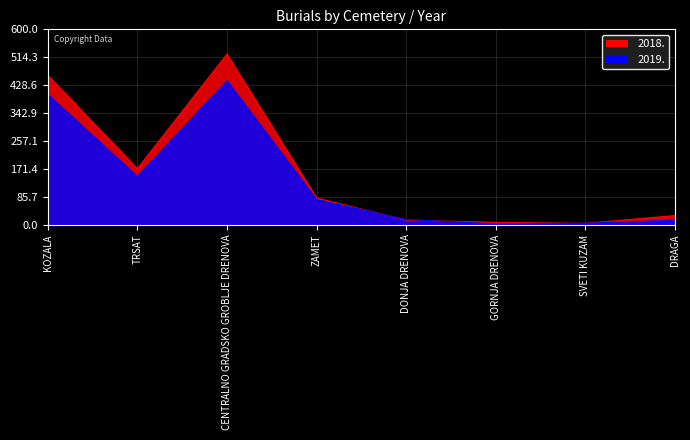

How many distinct data groups are displayed?

2